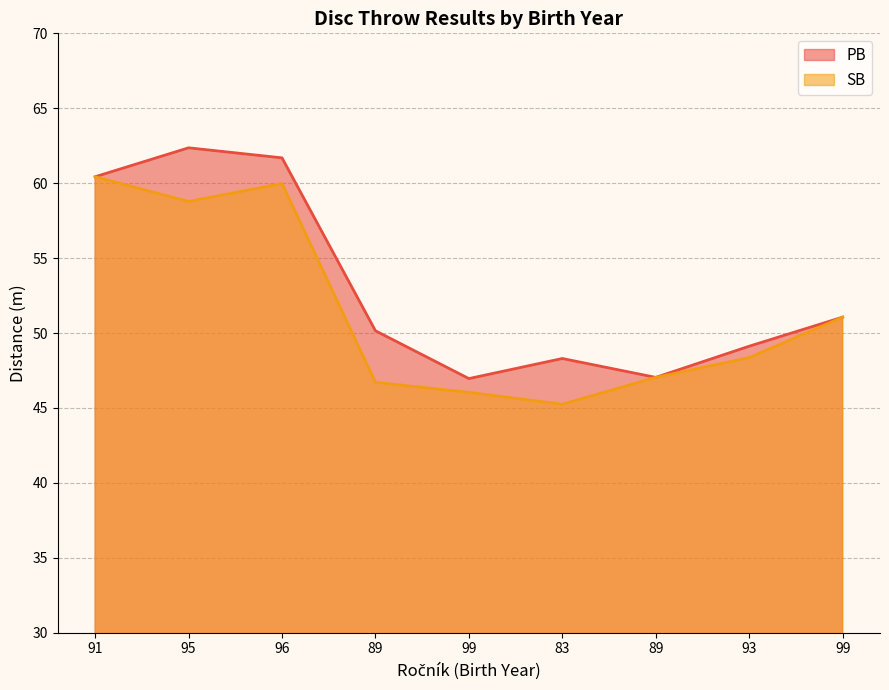

The PB series shows 11.9 at 83. True or false?

False